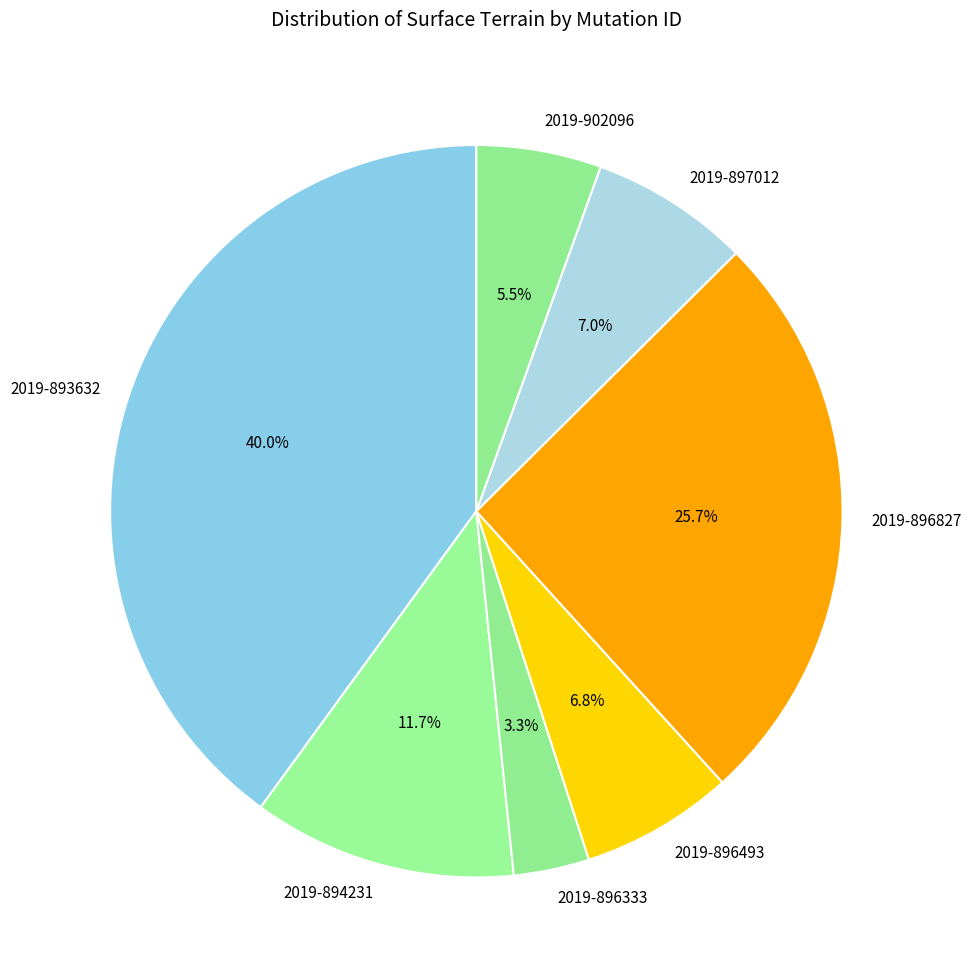

Which category has the smallest portion of the pie?

2019-896333